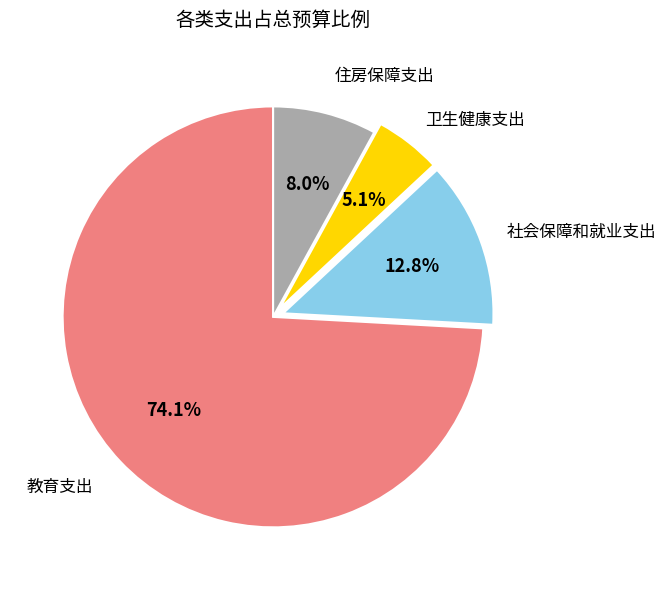

What percentage is the 社会保障和就业支出 slice, to the nearest percent?

13%